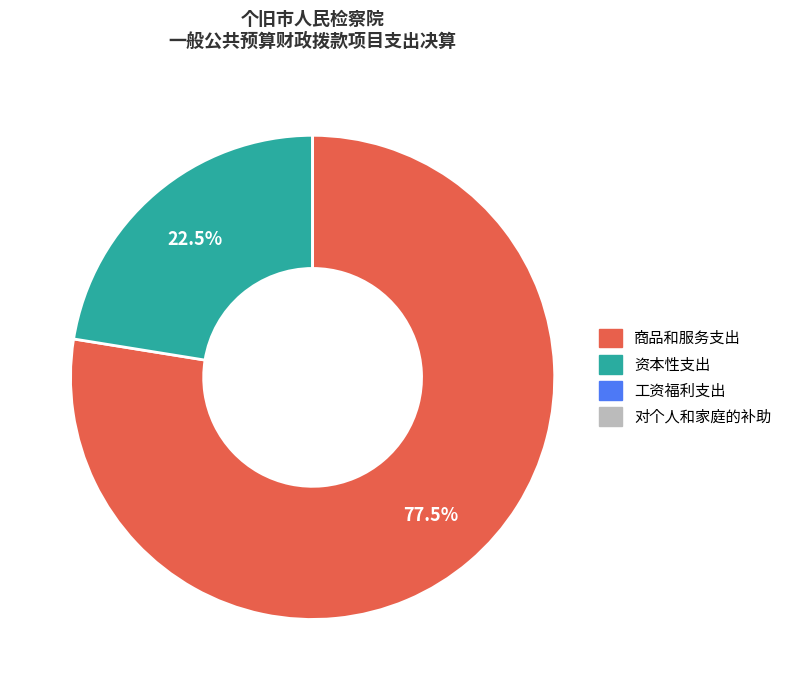

Does 商品和服务支出 account for over 50% of the chart?

Yes